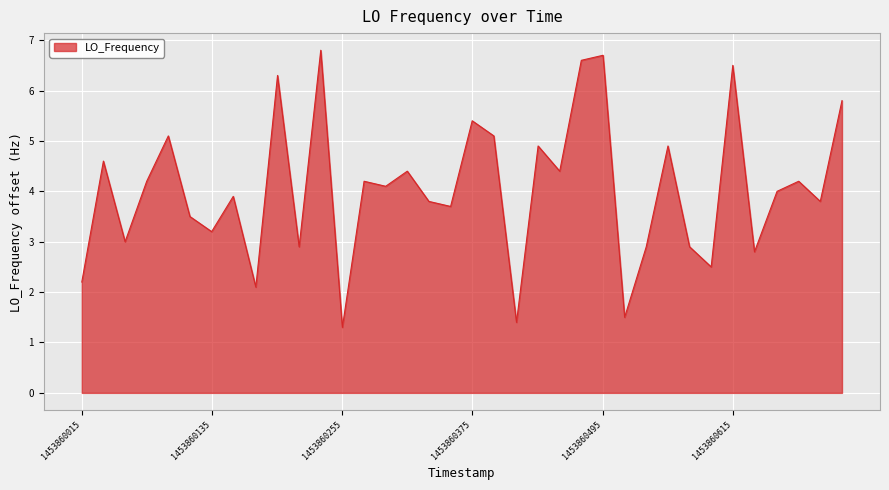

What is the maximum value shown in the chart?

6.8